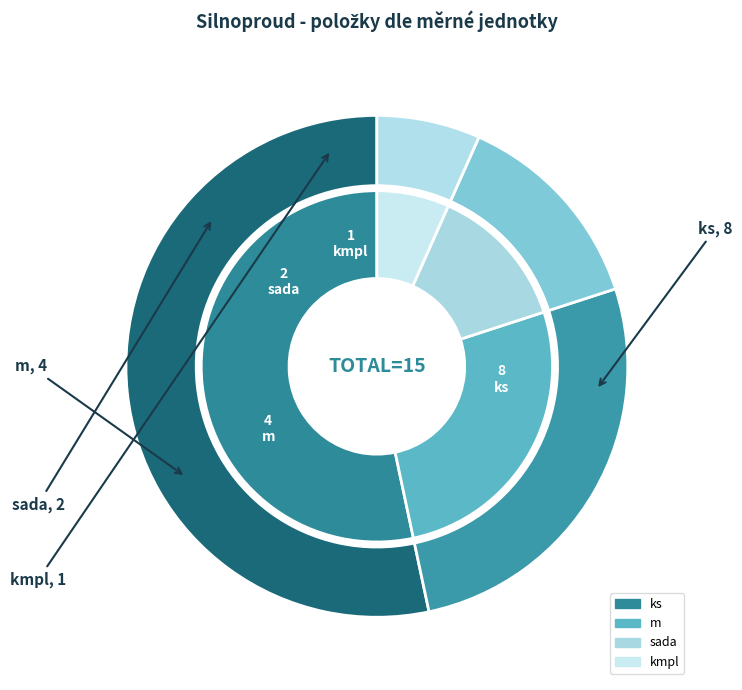

True or false: ks accounts for 53% of the total.

True